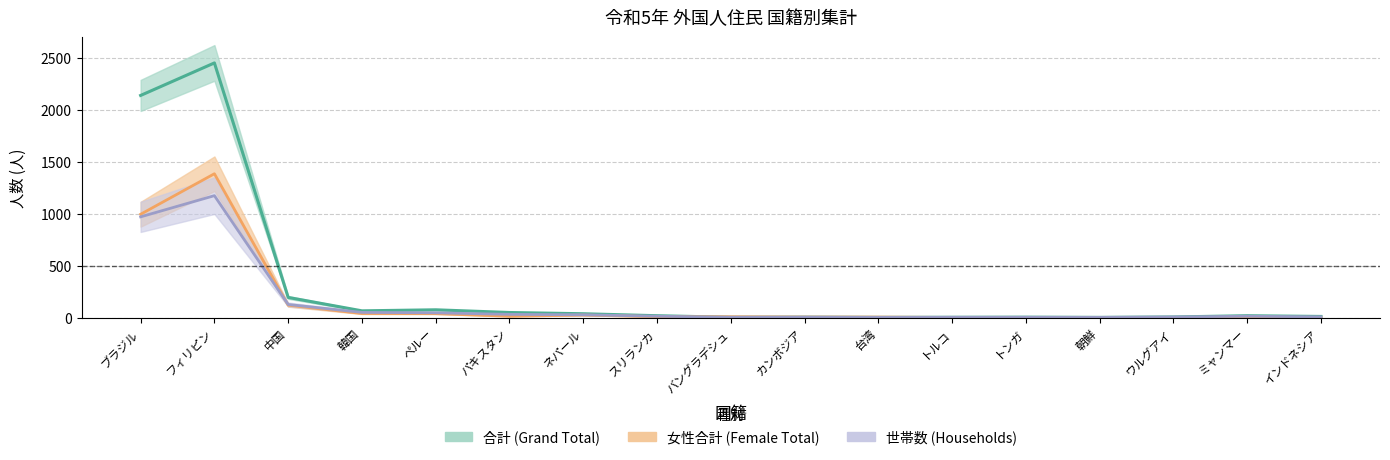

What is the minimum value for grand_total?

2